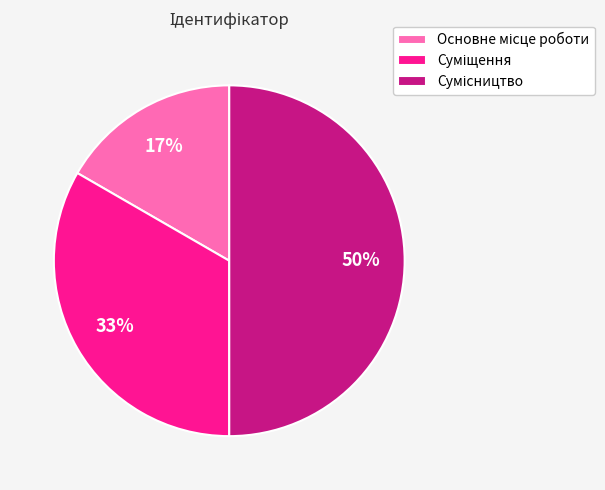

To the nearest percent, what is the difference between the largest and smallest slice percentages?

33%